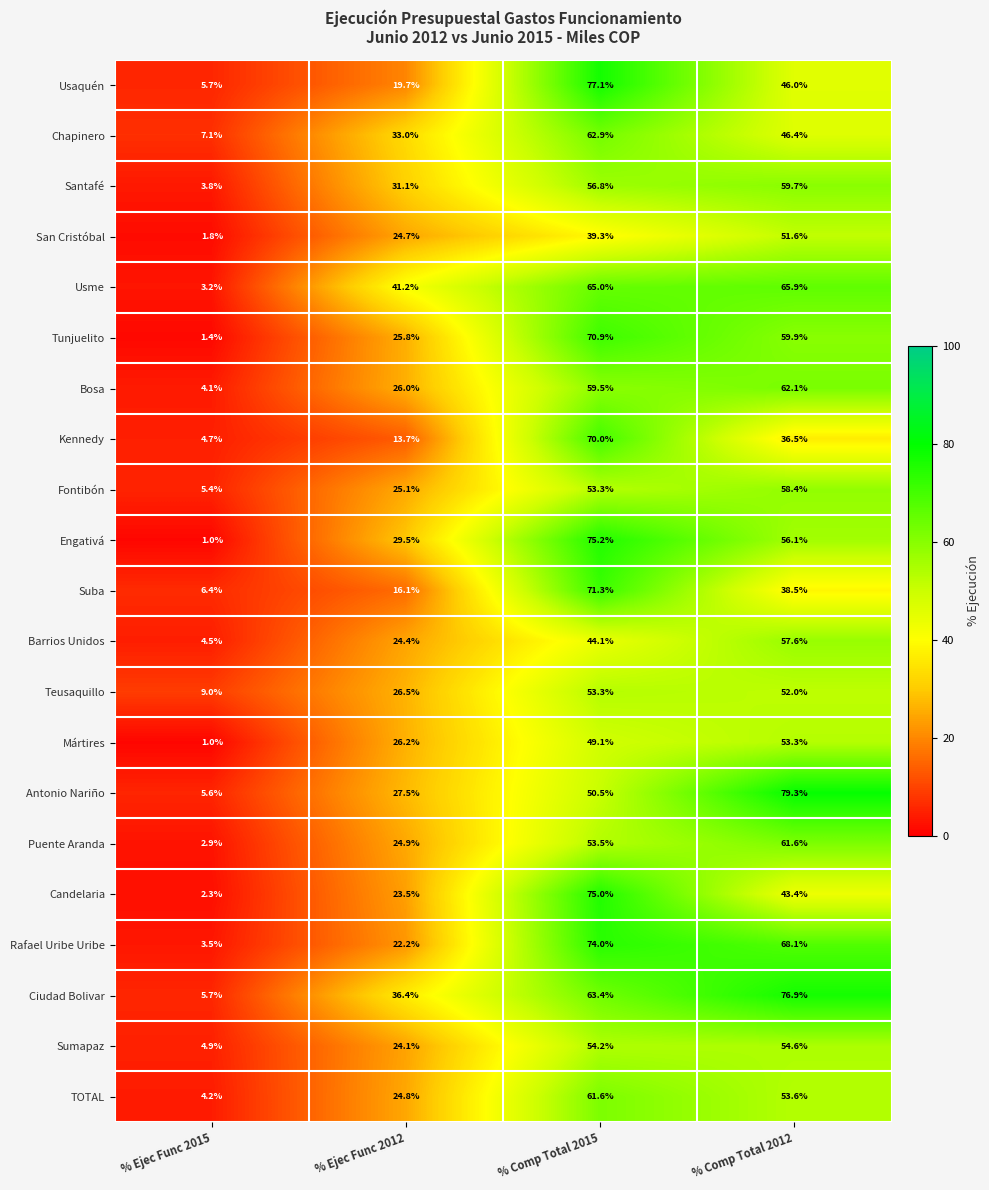

What is the sum of the Sumapaz values at % Ejec Func 2012 and % Comp Total 2012?

78.7